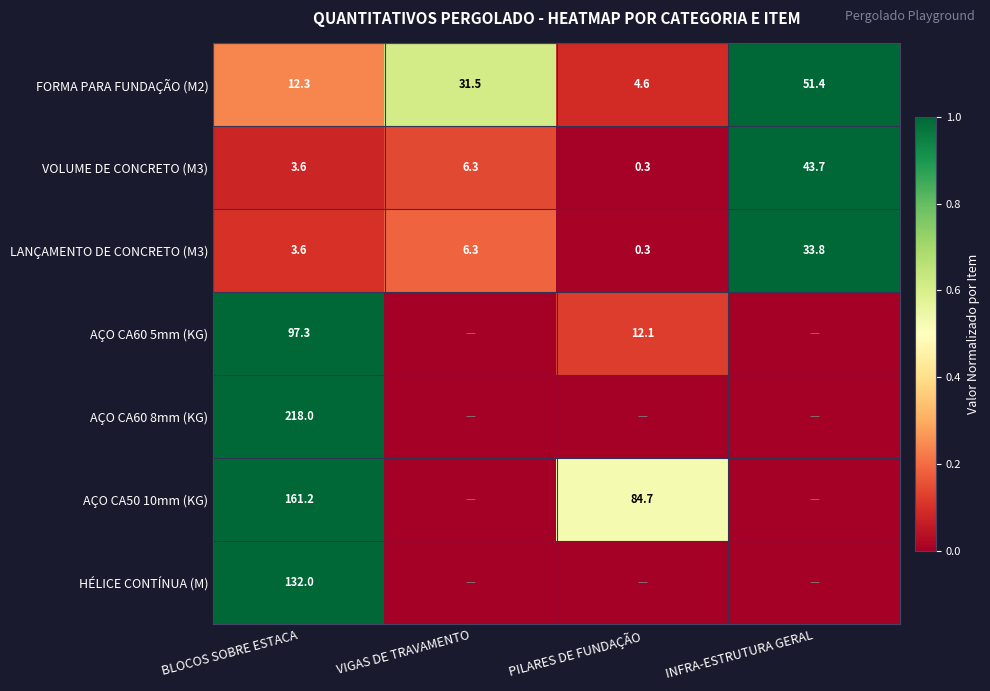

What is the difference between the highest and lowest values at BLOCOS SOBRE ESTACA?

214.4